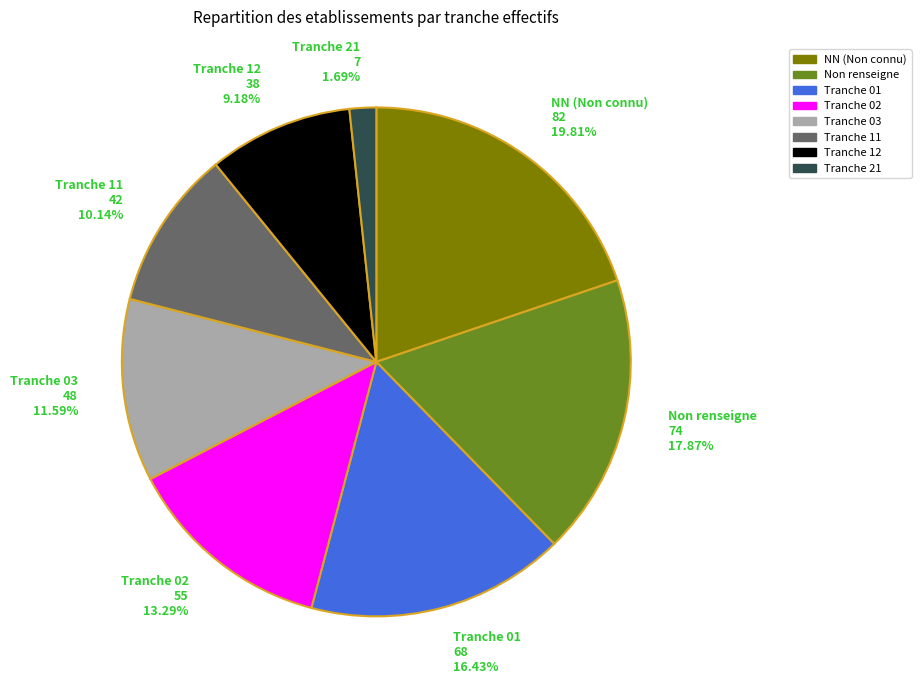

What is the largest slice in the pie chart?

NN (Non connu) 82 19.81%